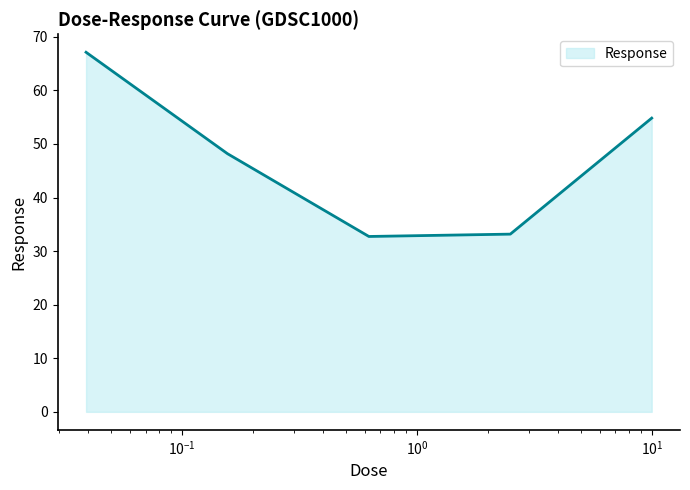

How many interior local valleys (lower than both neighbors) does the data have?

1